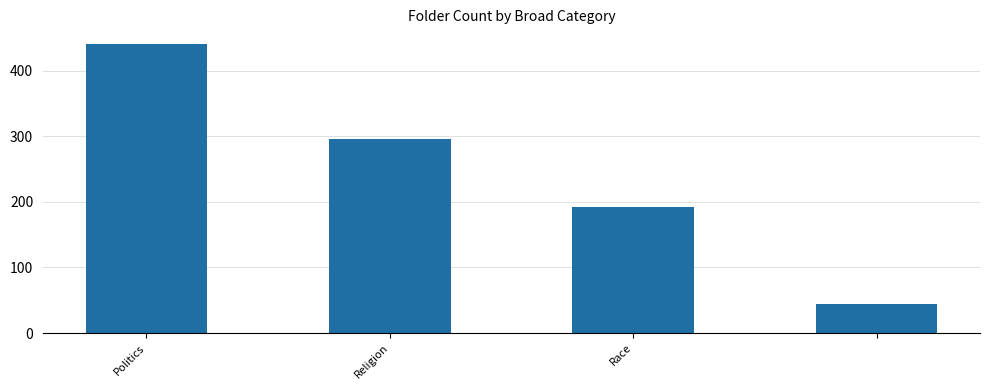

Count the values in the range 192 to 441.

3